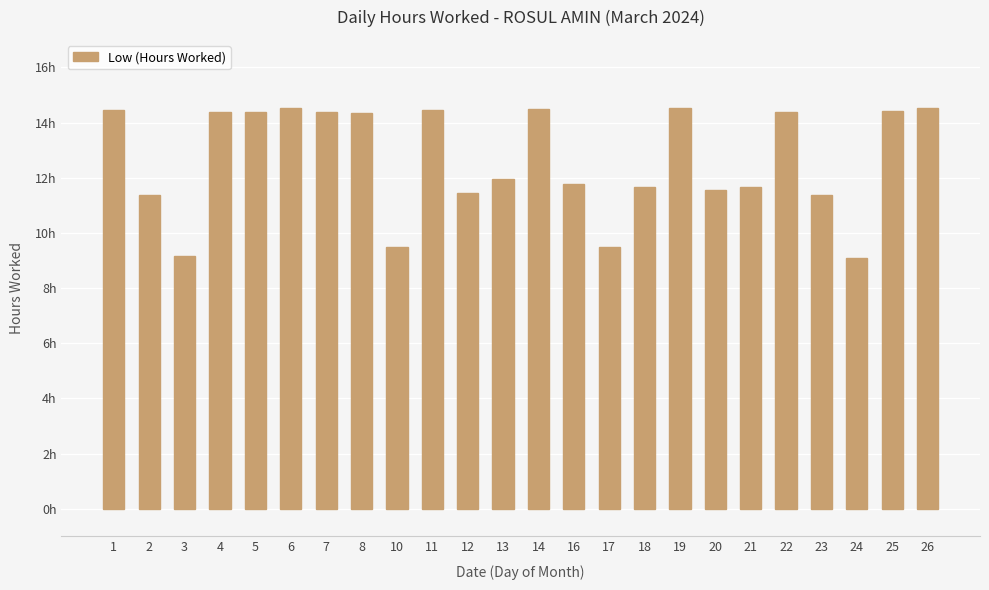

The value at 17 is 9.5. True or false?

True